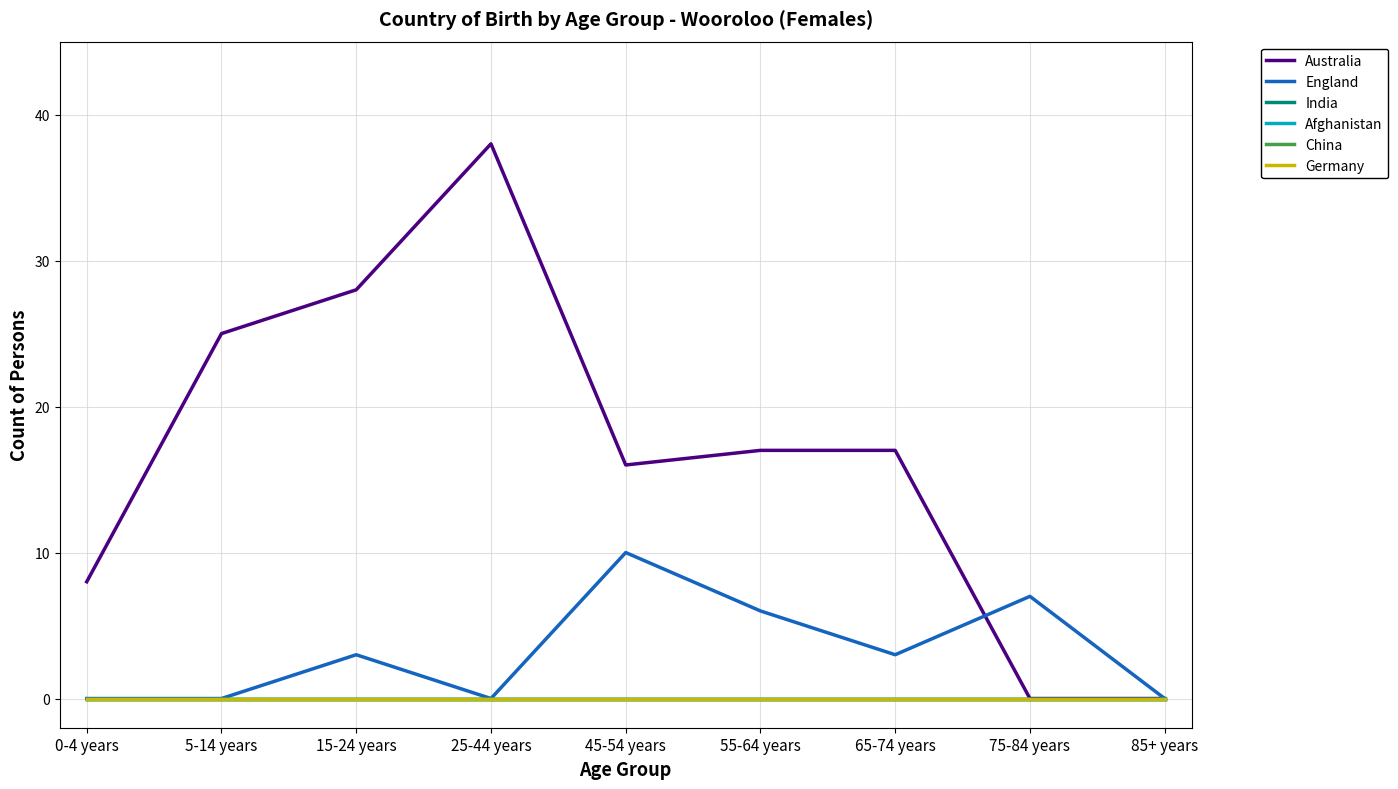

The China series shows 0 at 0-4 years. True or false?

True